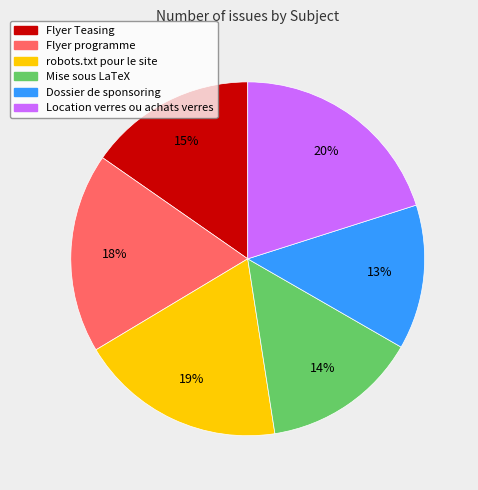

Which has a higher value, Flyer Teasing or Mise sous LaTeX?

Flyer Teasing